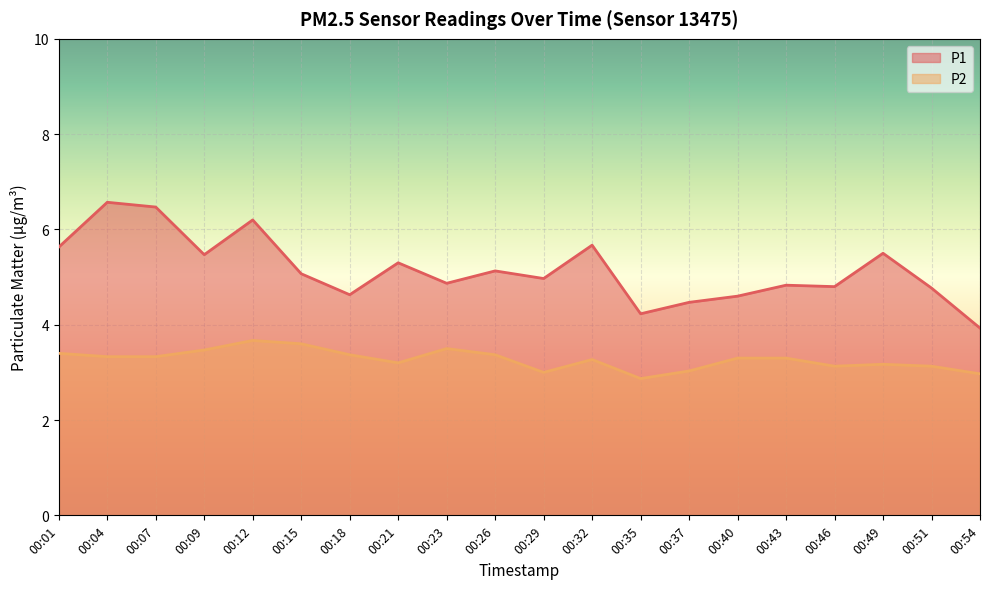

At which label does P2 reach its minimum?

00:35